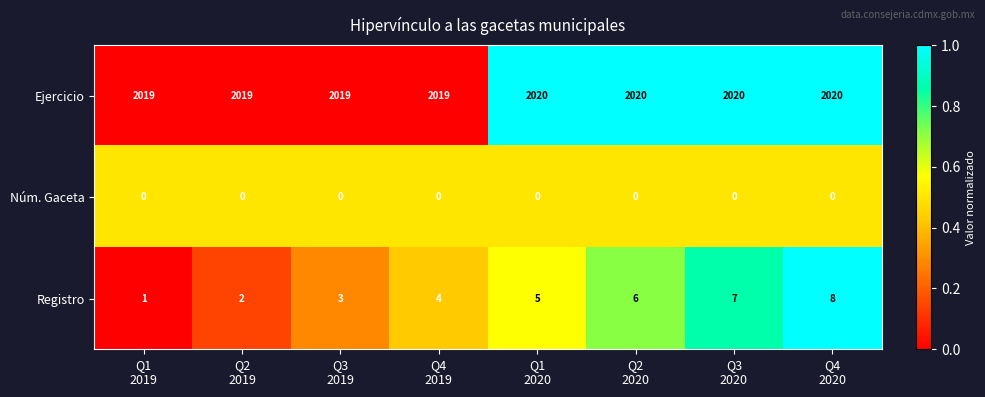

What is the average value of the Ejercicio series?

2020